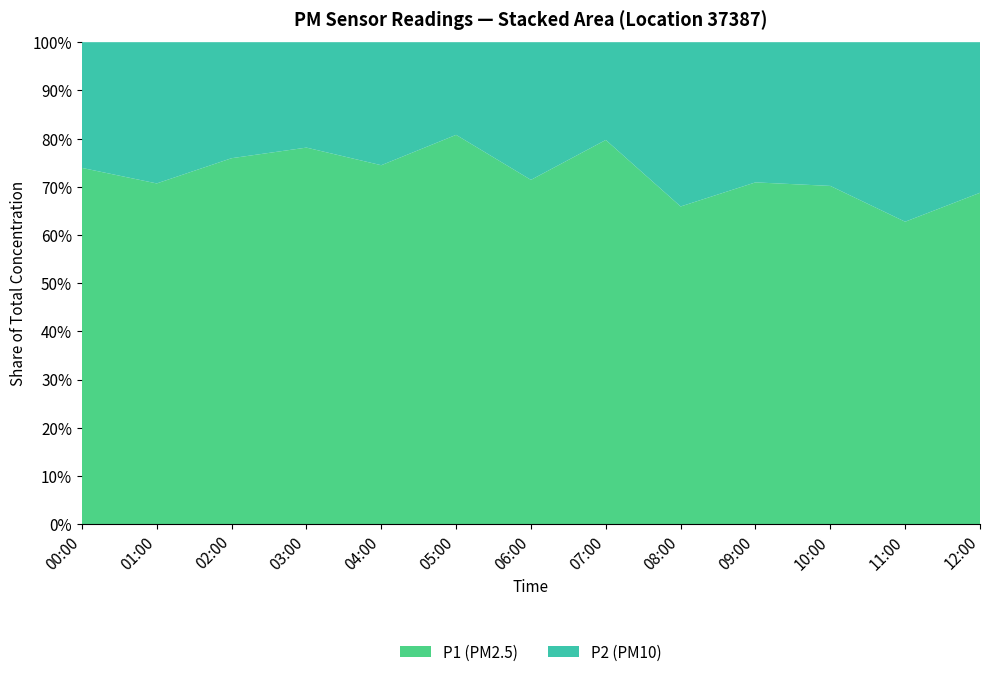

Reading left to right, what are all the values shown in this chart?

P1: 00:00=3.4	01:00=4.1	02:00=4.1	03:00=5.0	04:00=3.5	05:00=6.3	06:00=5.5	07:00=5.5	08:00=2.9	09:00=3.9	10:00=4.0	11:00=3.2	12:00=4.4
P2: 00:00=1.2	01:00=1.7	02:00=1.3	03:00=1.4	04:00=1.2	05:00=1.5	06:00=2.2	07:00=1.4	08:00=1.5	09:00=1.6	10:00=1.7	11:00=1.9	12:00=2.0